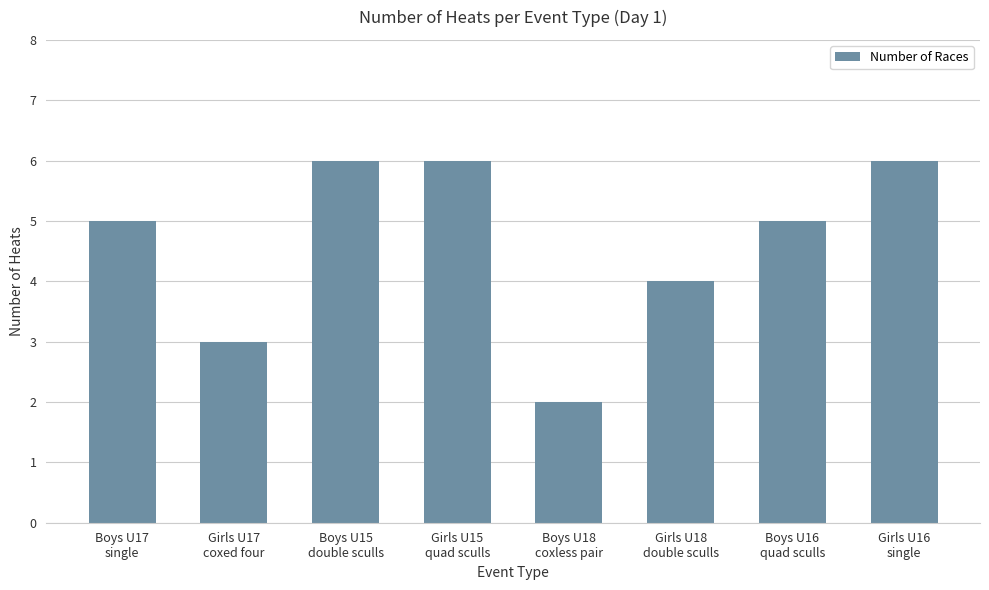

Is it true that the value at Boys U15
double sculls is 6?

True